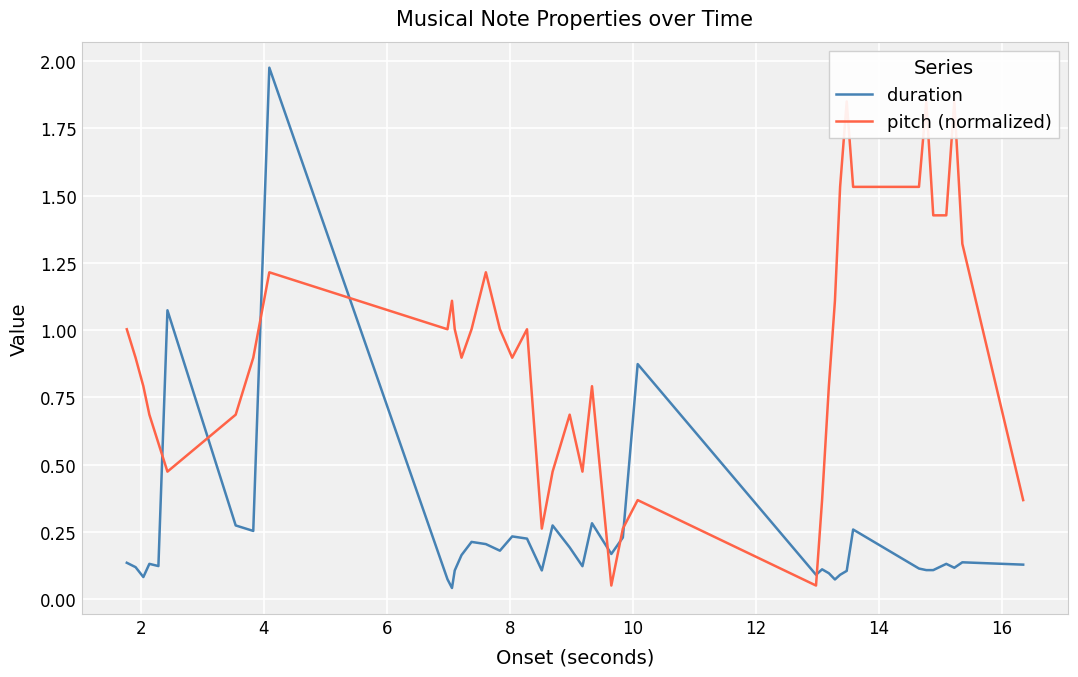

Rank the series by their maximum value, from lowest to highest.

pitch (normalized), duration